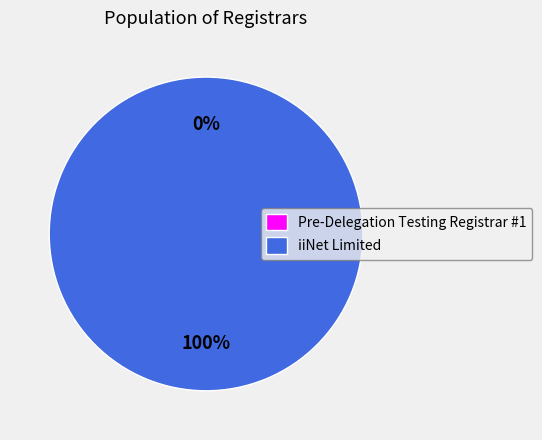

Which slice is the smallest?

Pre-Delegation Testing Registrar #1